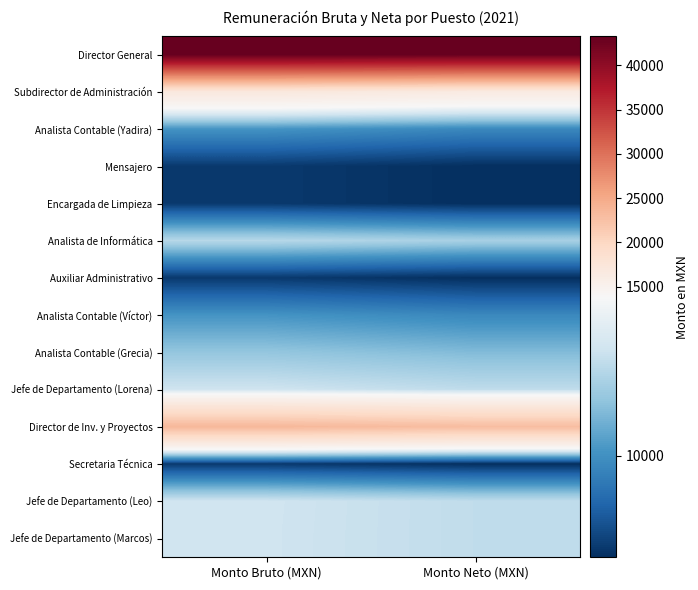

At Monto Bruto (MXN), list the series in order from largest to smallest.

Director General, Director de Inv. y Proyectos, Subdirector de Administración, Jefe de Departamento (Leo), Jefe de Departamento (Lorena), Jefe de Departamento (Marcos), Analista de Informática, Analista Contable (Grecia), Analista Contable (Yadira), Analista Contable (Víctor), Auxiliar Administrativo, Mensajero, Encargada de Limpieza, Secretaria Técnica